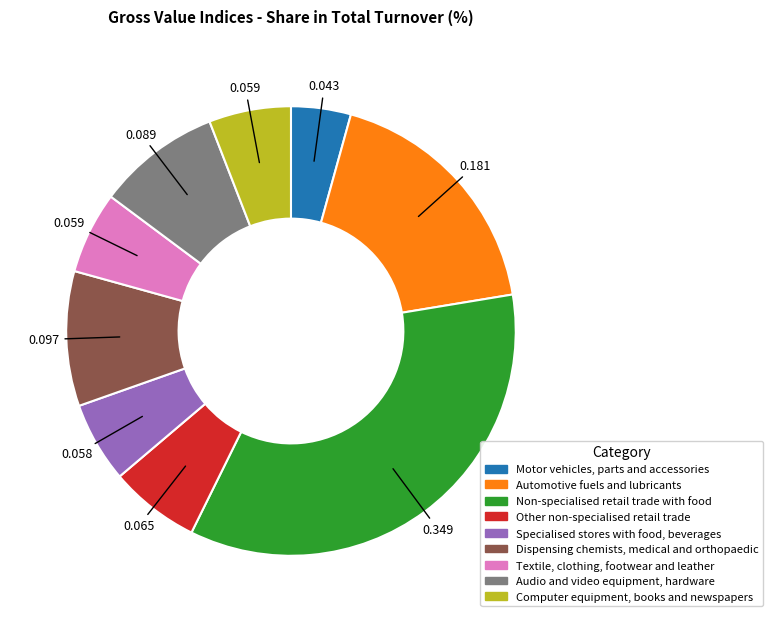

Count the number of slices in the pie.

9